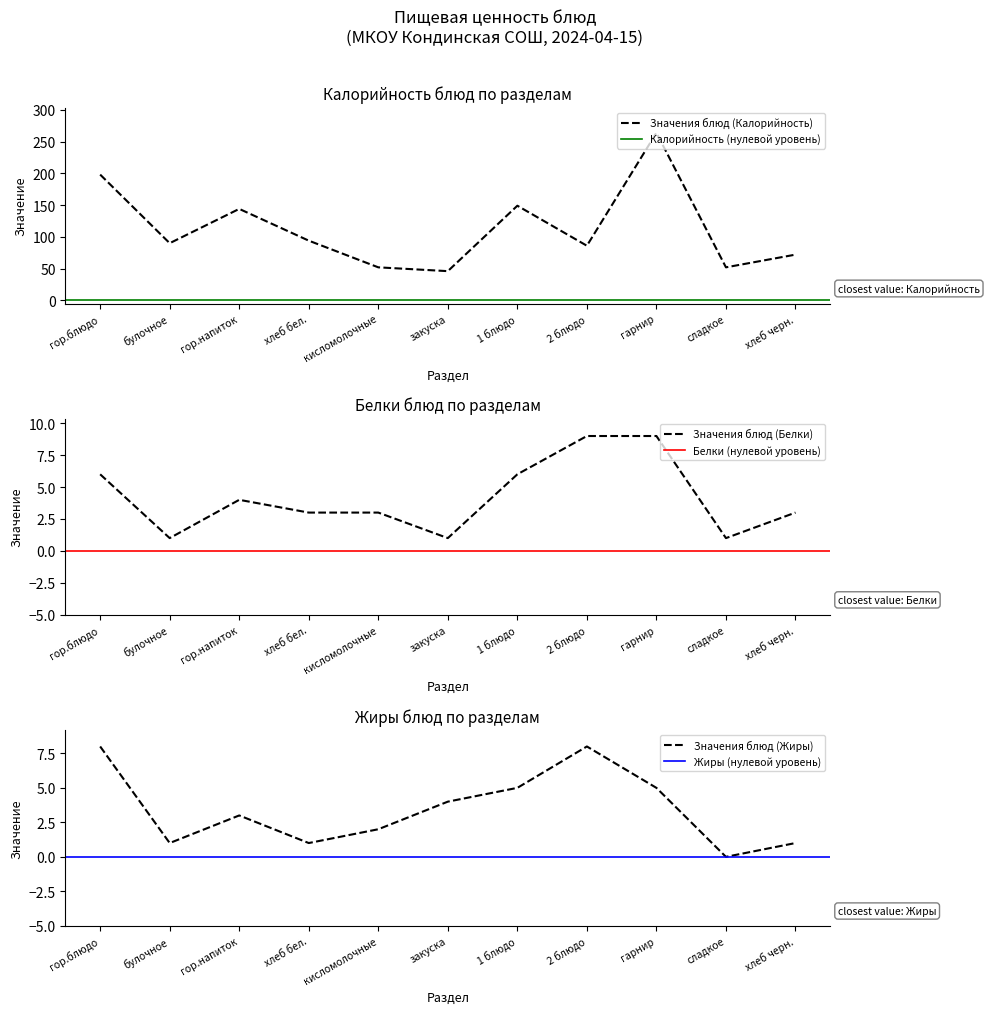

Is it true that Белки equals 1.8 at сладкое?

False